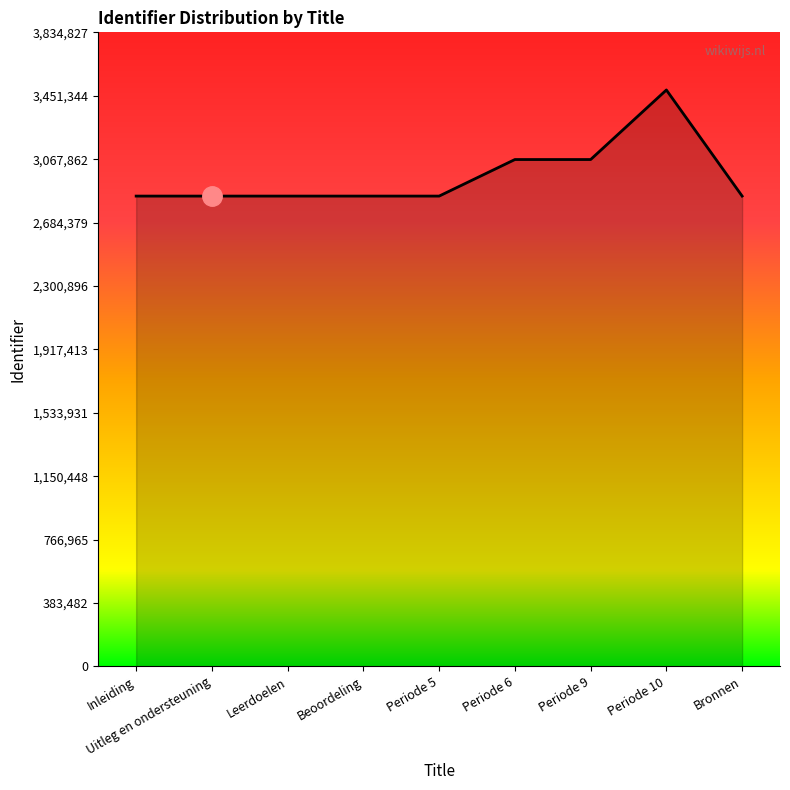

What is the maximum value shown in the chart?

3486207